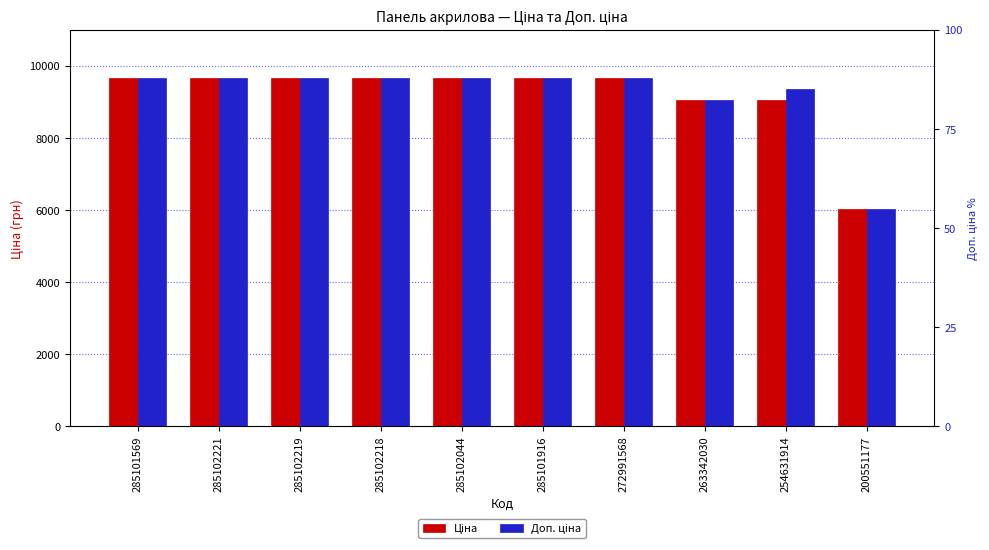

The value of Доп. ціна at 254631914 is 14837.4. True or false?

False